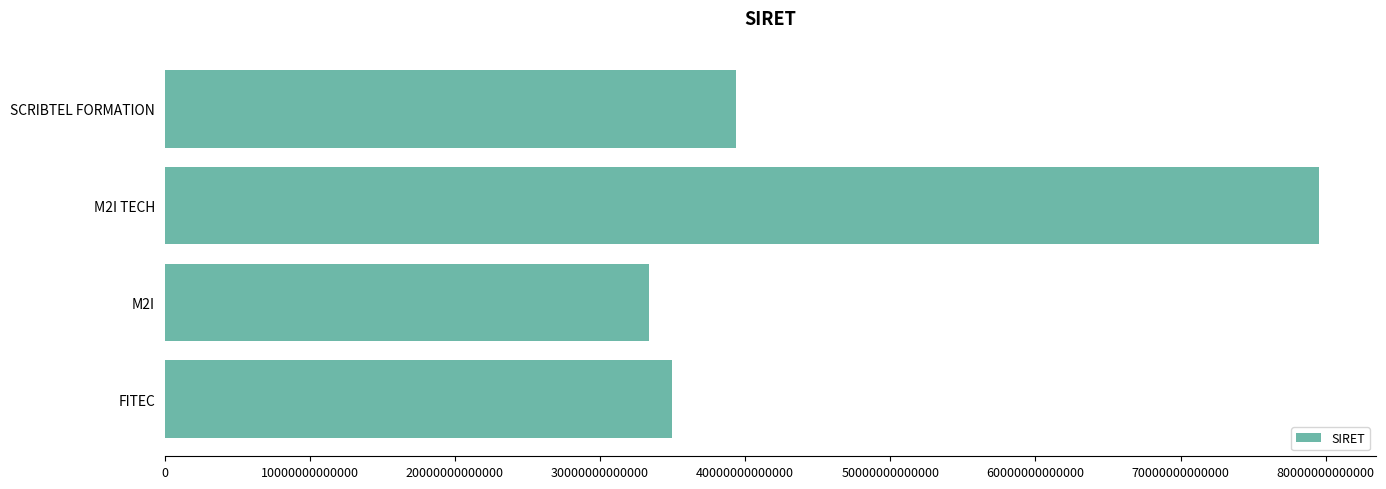

How many values are below 39336786700024?

2